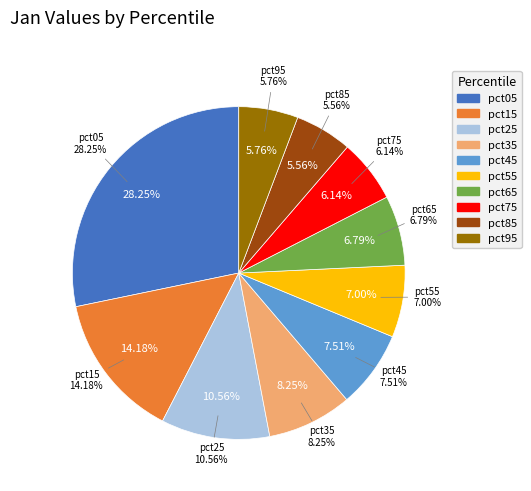

True or false: pct65 accounts for 15% of the total.

False